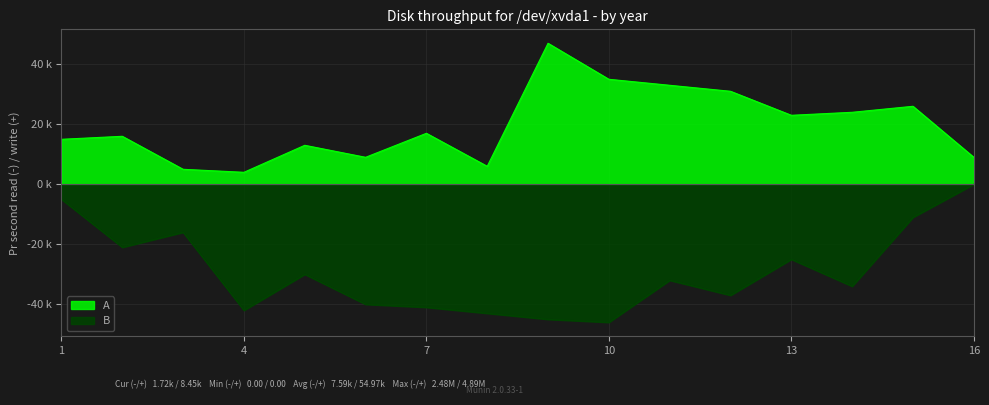

What is the spread (max minus min) of values at 8?

49